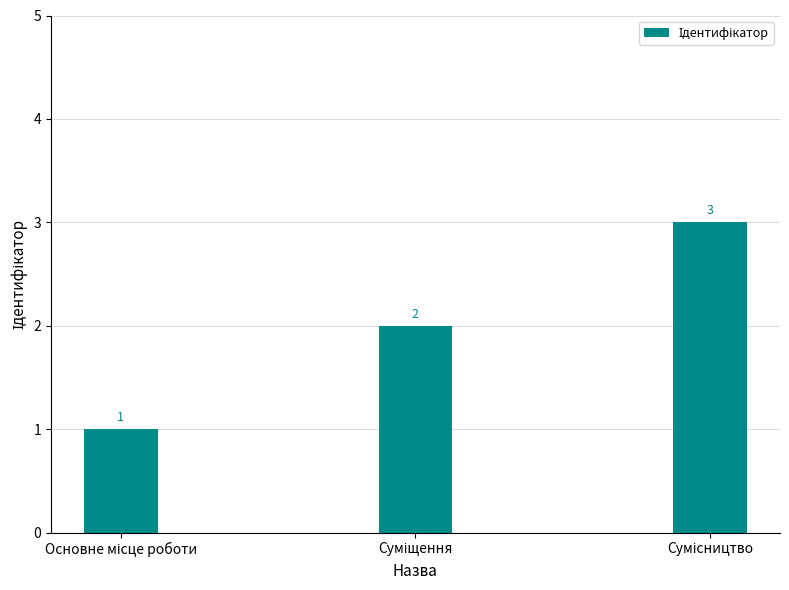

What is the sum of all values?

6